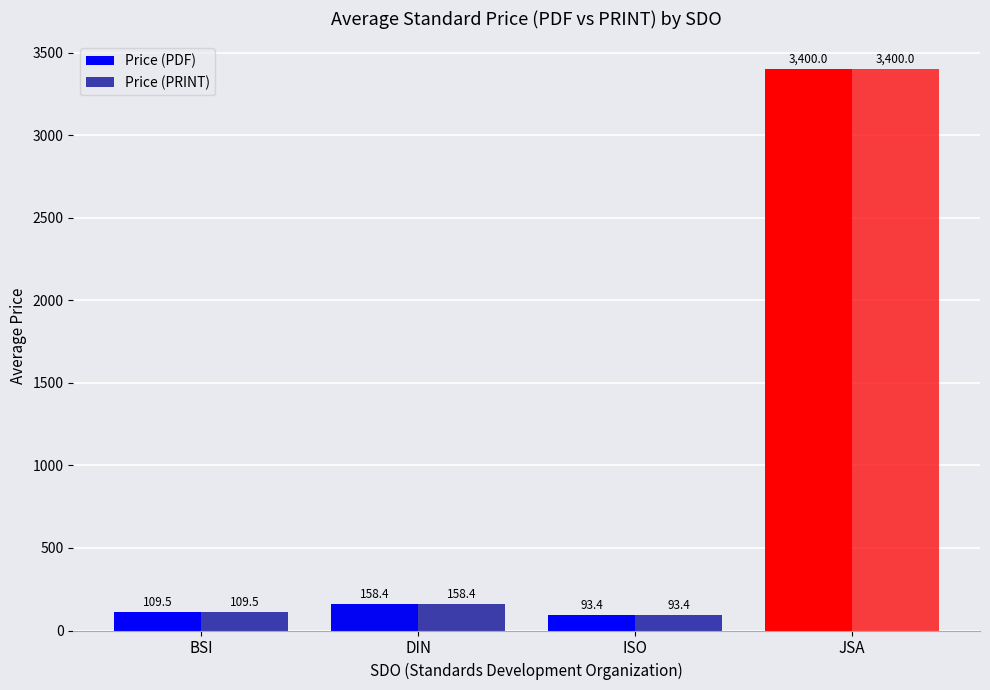

What is the label of the 3rd bar from the right?

DIN